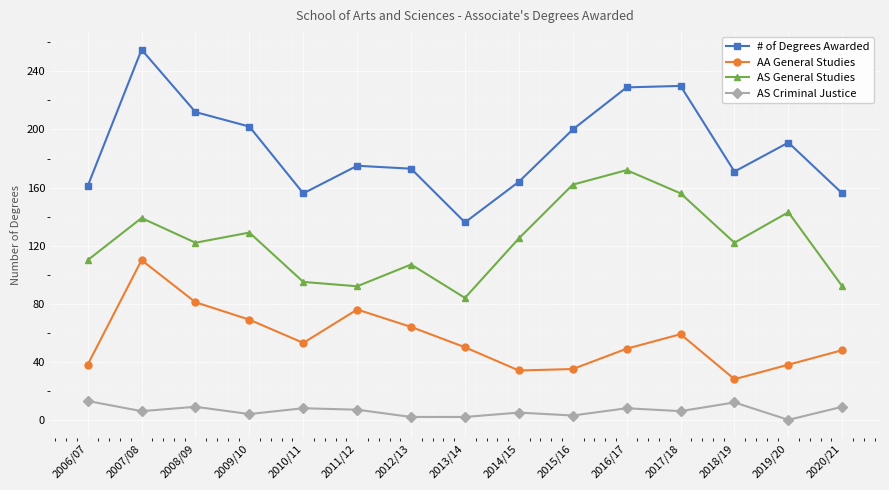

Is this an area chart (filled region under the line)?

No